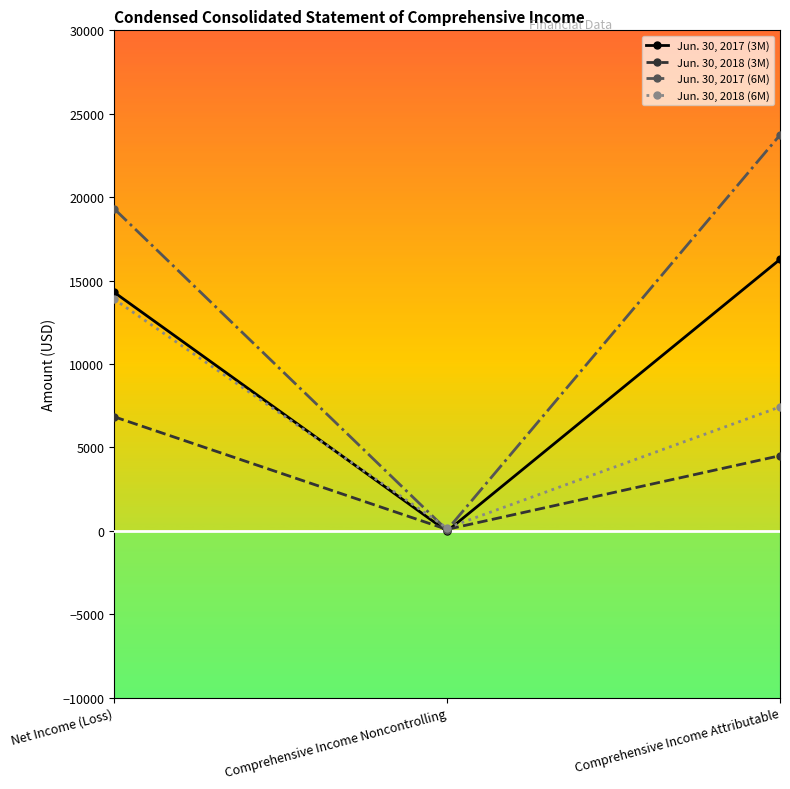

At which category does the chart reach its minimum across all series?

Comprehensive Income Noncontrolling